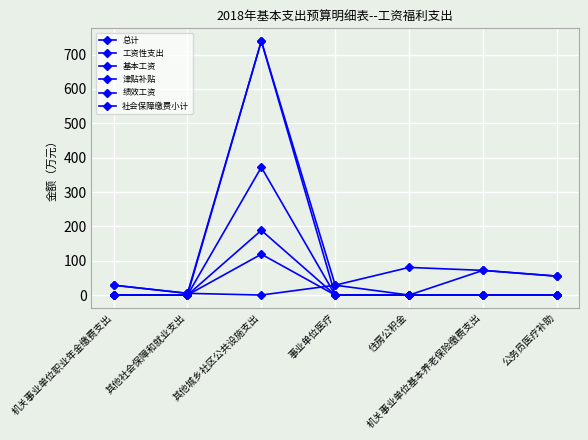

List the labels in order of 基本工资 value, largest first.

其他城乡社区公共设施支出, 机关事业单位职业年金缴费支出, 其他社会保障和就业支出, 事业单位医疗, 住房公积金, 机关事业单位基本养老保险缴费支出, 公务员医疗补助